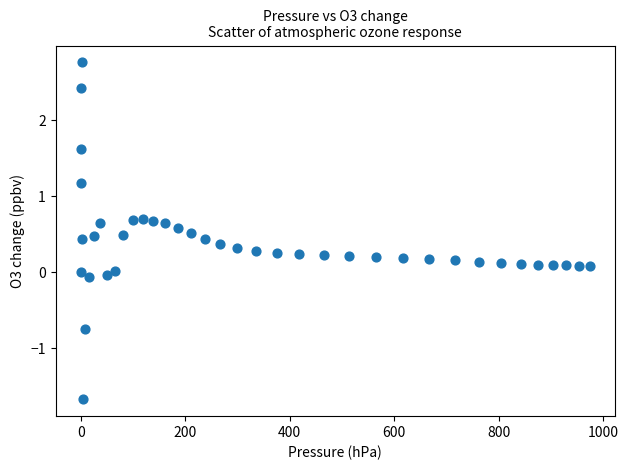

What is the range of Y values (max minus min)?

4.4